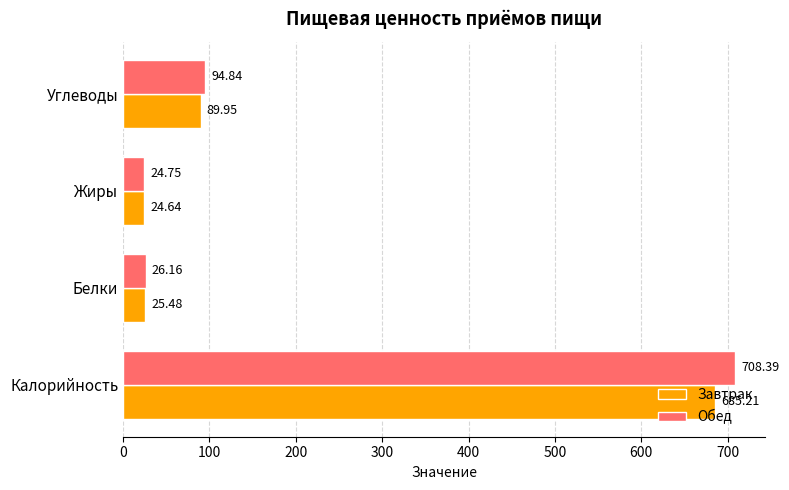

Which series has the widest spread of values?

Обед